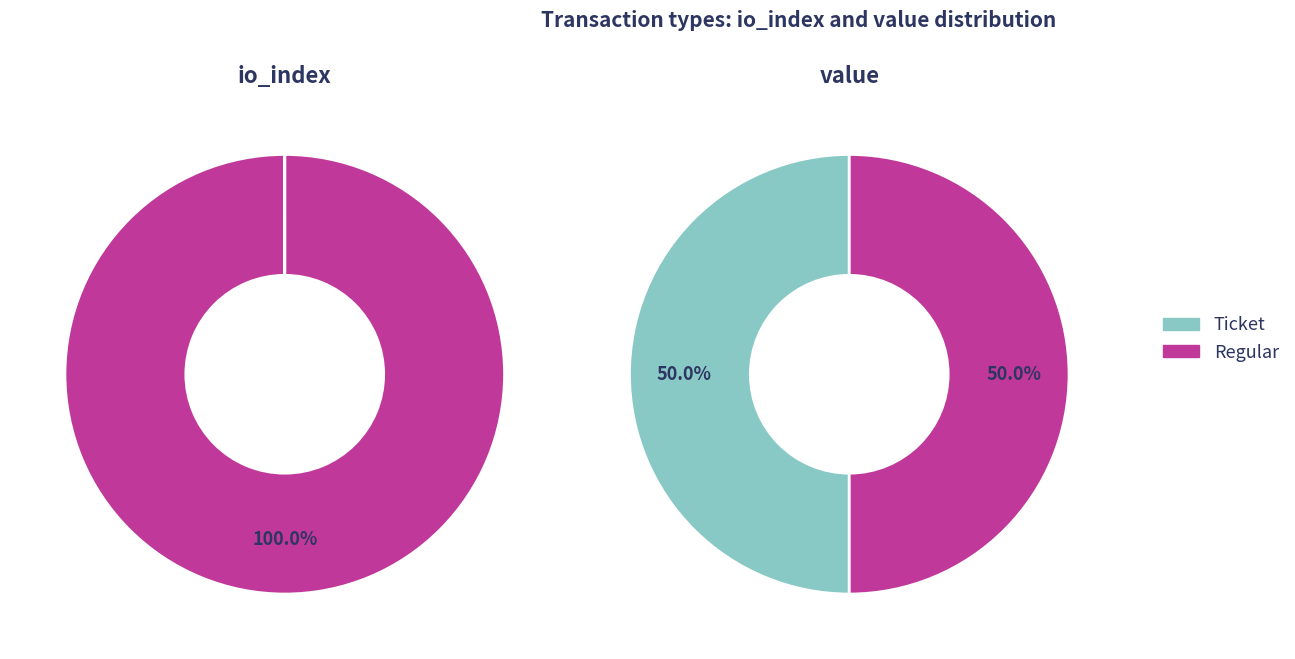

The io_index slice represents 1% of the pie. True or false?

False